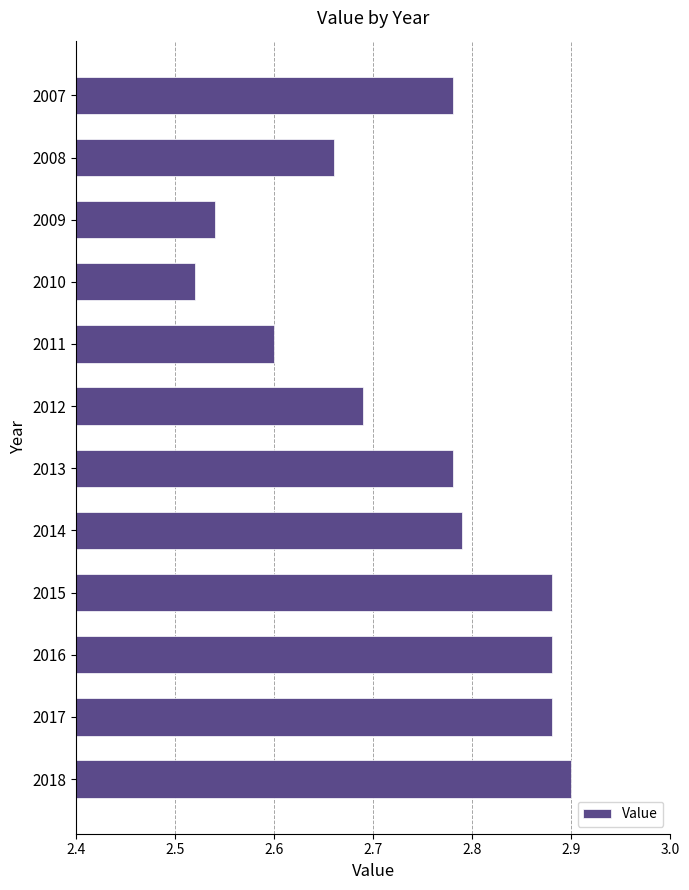

What is the sum of all values?

32.9